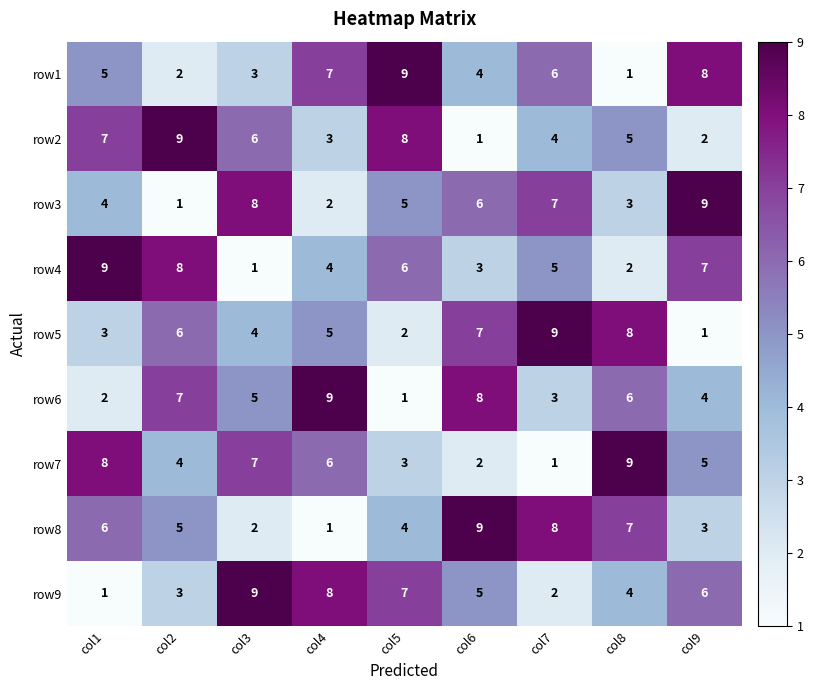

True or false: row3 has a value of 1 at col2.

True